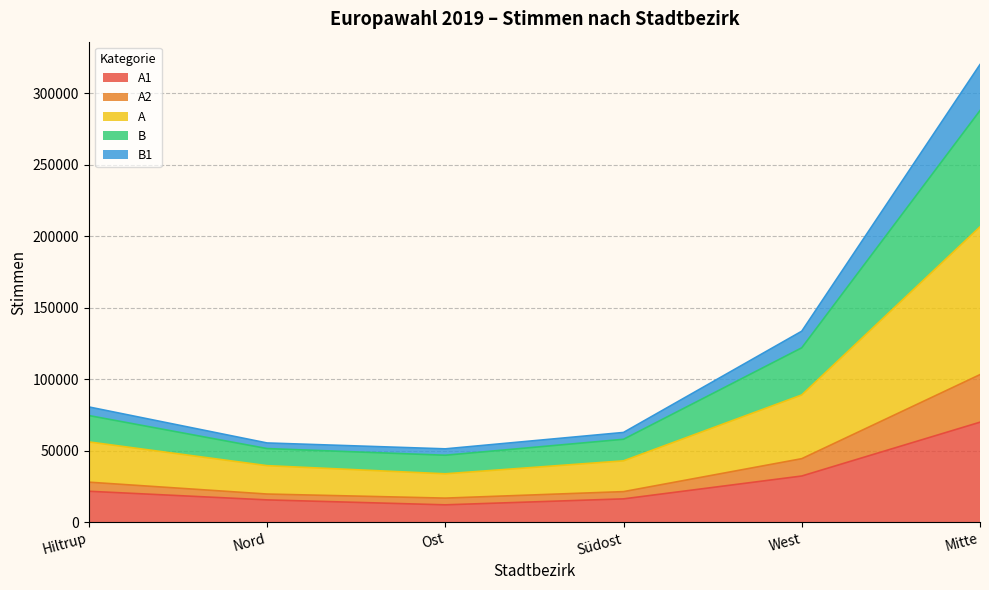

What is the label of the 2nd point from the right?

West